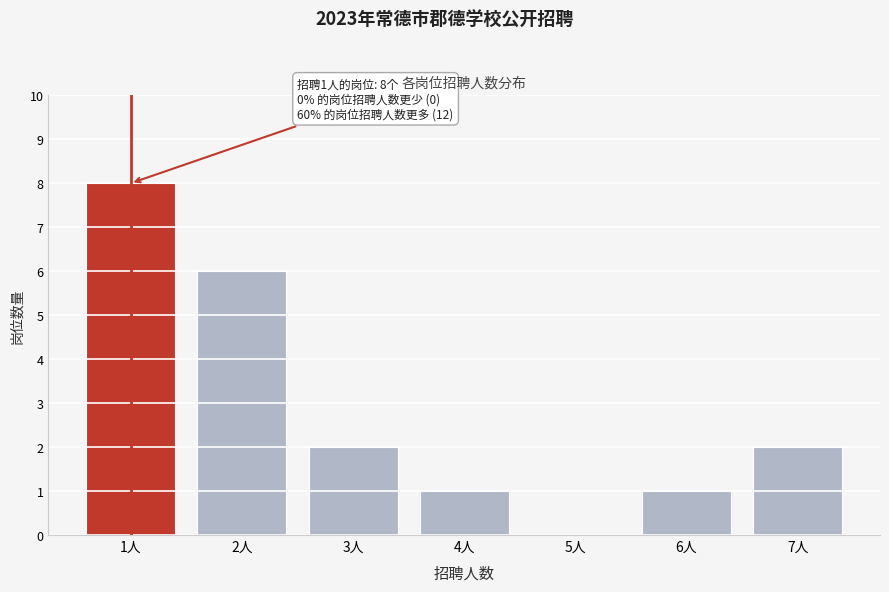

Over which range of the x-axis is the bar tallest?

0.5 to 1.5